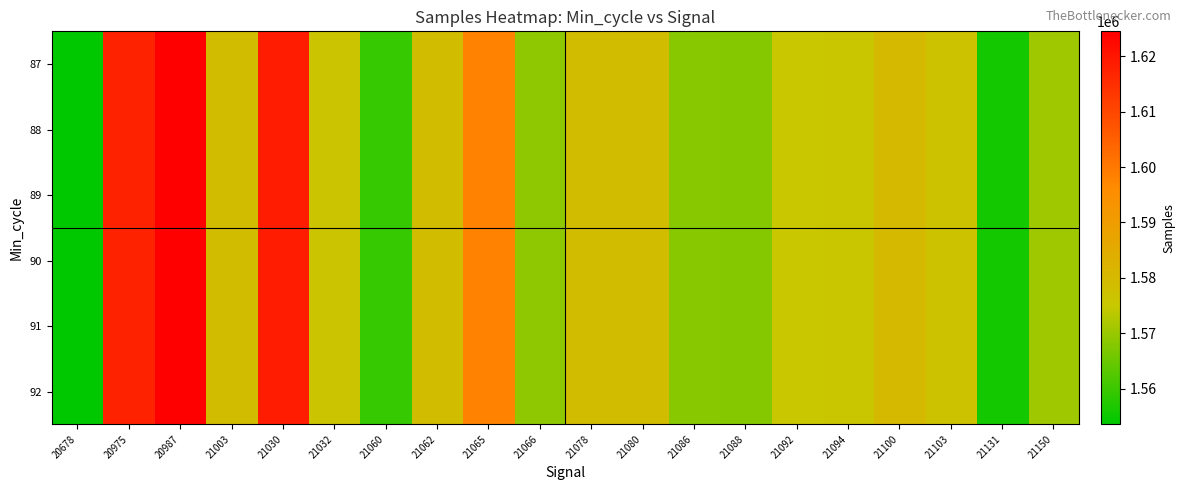

Reading left to right, what are all the values shown in this chart?

87: 20678=1553534	20975=1617492	20987=1624536	21003=1578998	21030=1618501	21032=1576073	21060=1559472	21062=1578802	21065=1598003	21066=1569047	21078=1579046	21080=1579037	21086=1568190	21088=1567839	21092=1574997	21094=1575180	21100=1580037	21103=1577070	21131=1555978	21150=1570640
88: 20678=1553534	20975=1617492	20987=1624536	21003=1578998	21030=1618501	21032=1576073	21060=1559472	21062=1578802	21065=1598003	21066=1569047	21078=1579046	21080=1579037	21086=1568190	21088=1567839	21092=1574997	21094=1575180	21100=1580037	21103=1577070	21131=1555978	21150=1570640
89: 20678=1553534	20975=1617492	20987=1624536	21003=1578998	21030=1618501	21032=1576073	21060=1559472	21062=1578802	21065=1598003	21066=1569047	21078=1579046	21080=1579037	21086=1568190	21088=1567839	21092=1574997	21094=1575180	21100=1580037	21103=1577070	21131=1555978	21150=1570640
90: 20678=1553534	20975=1617492	20987=1624536	21003=1578998	21030=1618501	21032=1576073	21060=1559472	21062=1578802	21065=1598003	21066=1569047	21078=1579046	21080=1579037	21086=1568190	21088=1567839	21092=1574997	21094=1575180	21100=1580037	21103=1577070	21131=1555978	21150=1570640
91: 20678=1553534	20975=1617492	20987=1624536	21003=1578998	21030=1618501	21032=1576073	21060=1559472	21062=1578802	21065=1598003	21066=1569047	21078=1579046	21080=1579037	21086=1568190	21088=1567839	21092=1574997	21094=1575180	21100=1580037	21103=1577070	21131=1555978	21150=1570640
92: 20678=1553534	20975=1617492	20987=1624536	21003=1578998	21030=1618501	21032=1576073	21060=1559472	21062=1578802	21065=1598003	21066=1569047	21078=1579046	21080=1579037	21086=1568190	21088=1567839	21092=1574997	21094=1575180	21100=1580037	21103=1577070	21131=1555978	21150=1570640